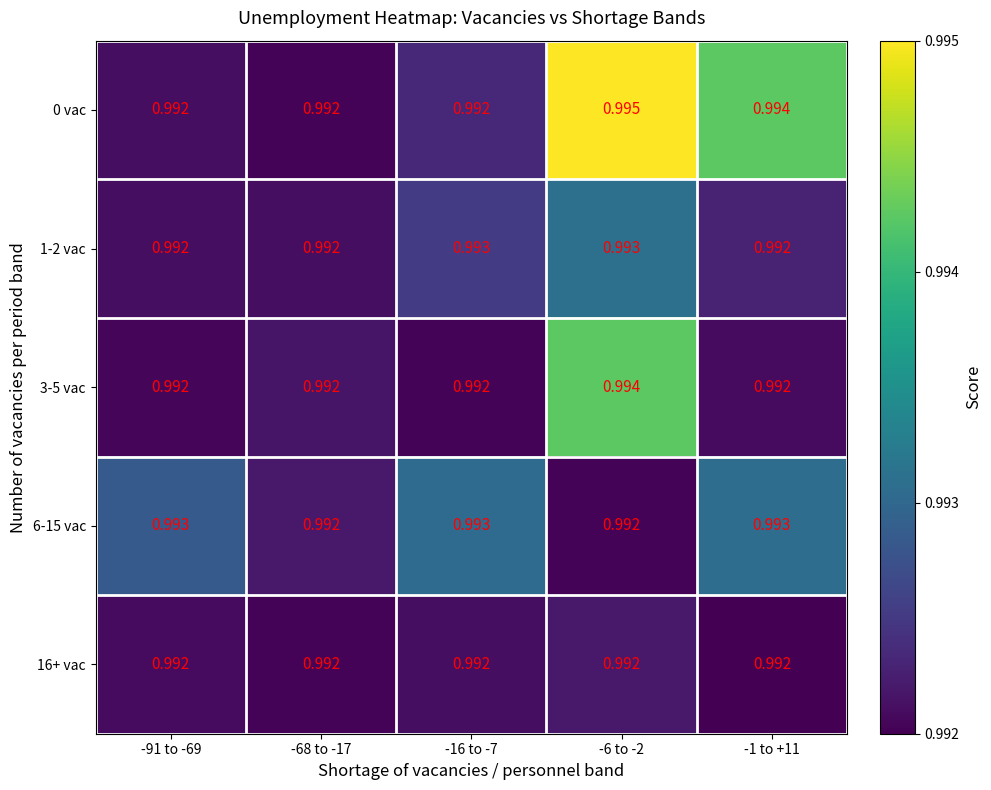

Is the value of 3-5 vac at -6 to -2 greater than the value of 0 vac at -68 to -17?

Yes